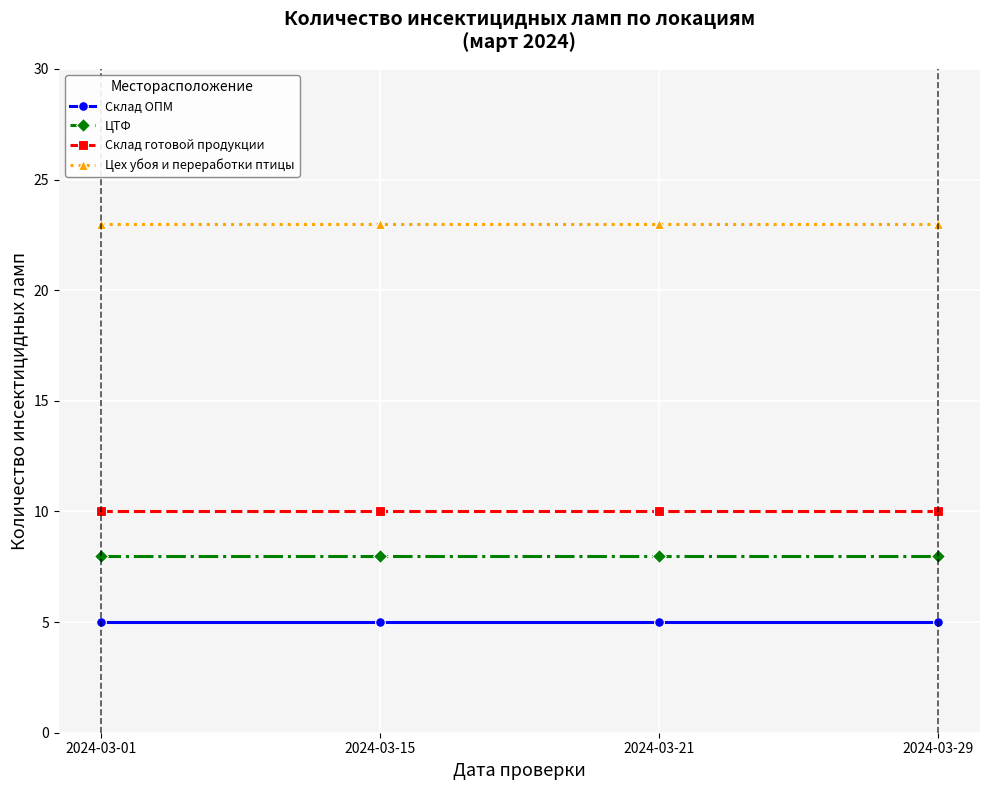

Reading left to right, what are all the values shown in this chart?

Склад ОПМ: 5	5	5	5
ЦТФ: 8	8	8	8
Склад готовой продукции: 10	10	10	10
Цех убоя и переработки птицы: 23	23	23	23